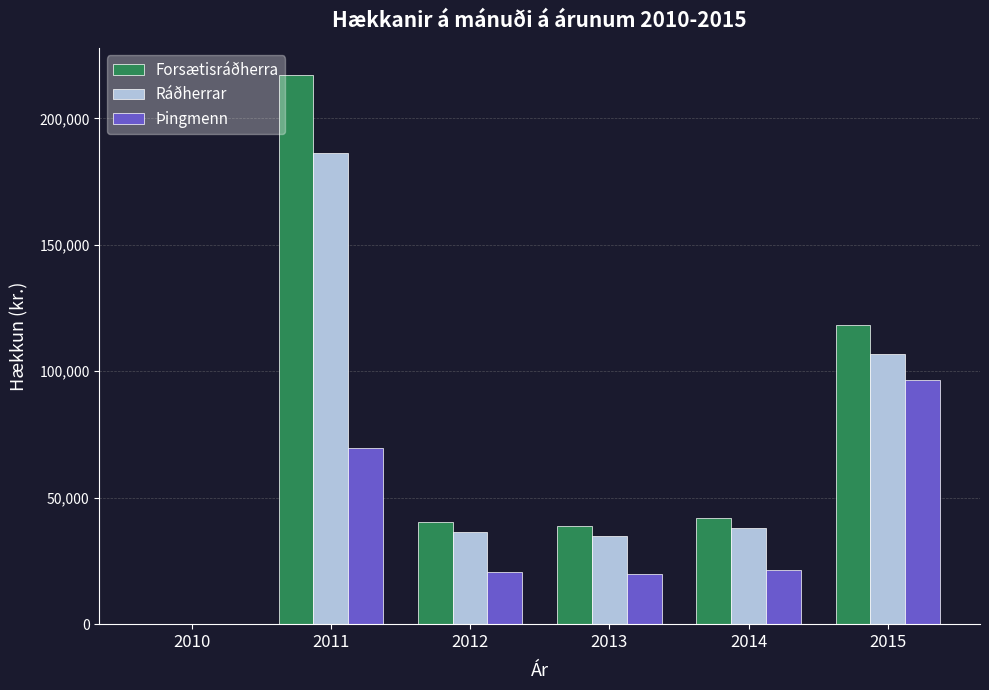

What are all the series names shown in the legend?

Forsætisráðherra, Ráðherrar, Þingmenn